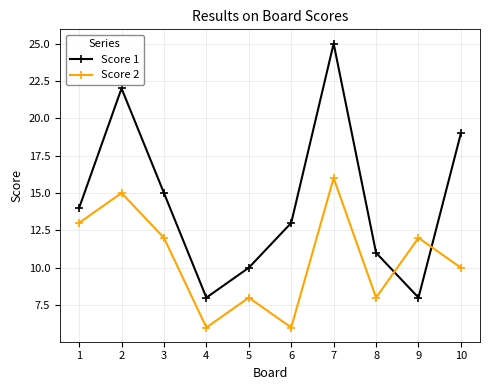

Which series changed the most between 5 and 8?

Score 1